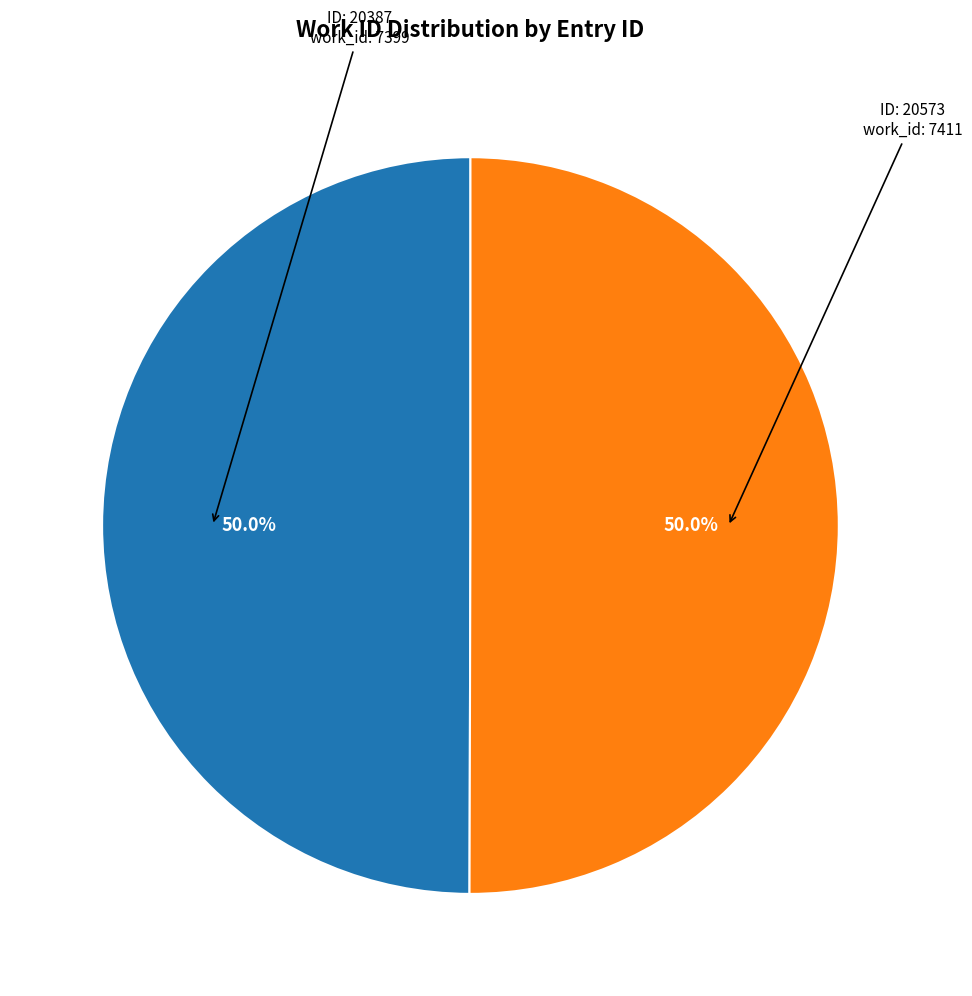

How many slices are in this pie chart?

2